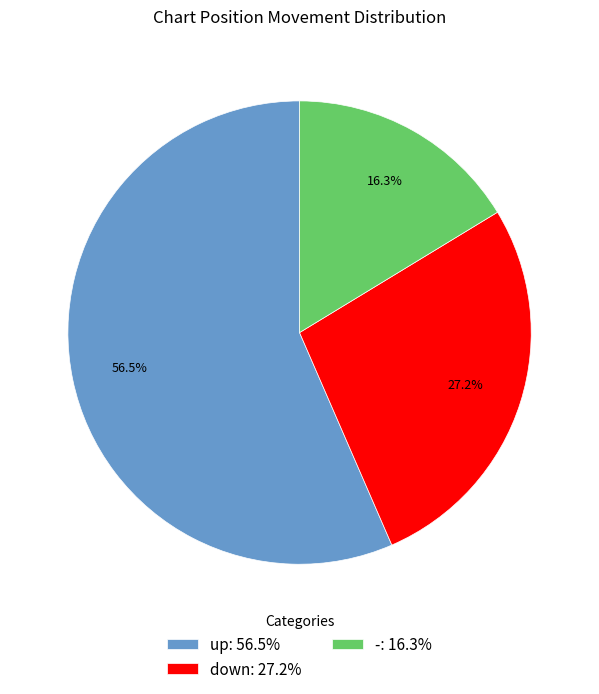

How many slices are in this pie chart?

3